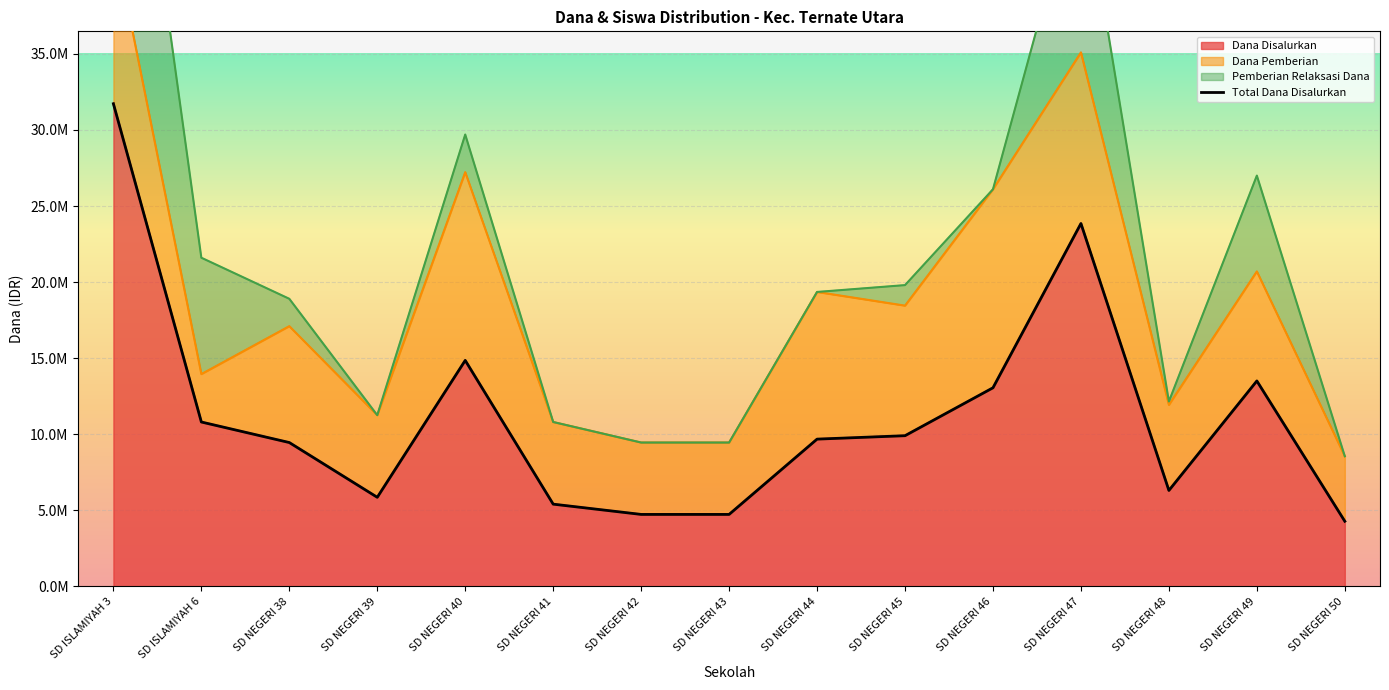

The value of Siswa Disalurkan at SD NEGERI 44 is 6. True or false?

False